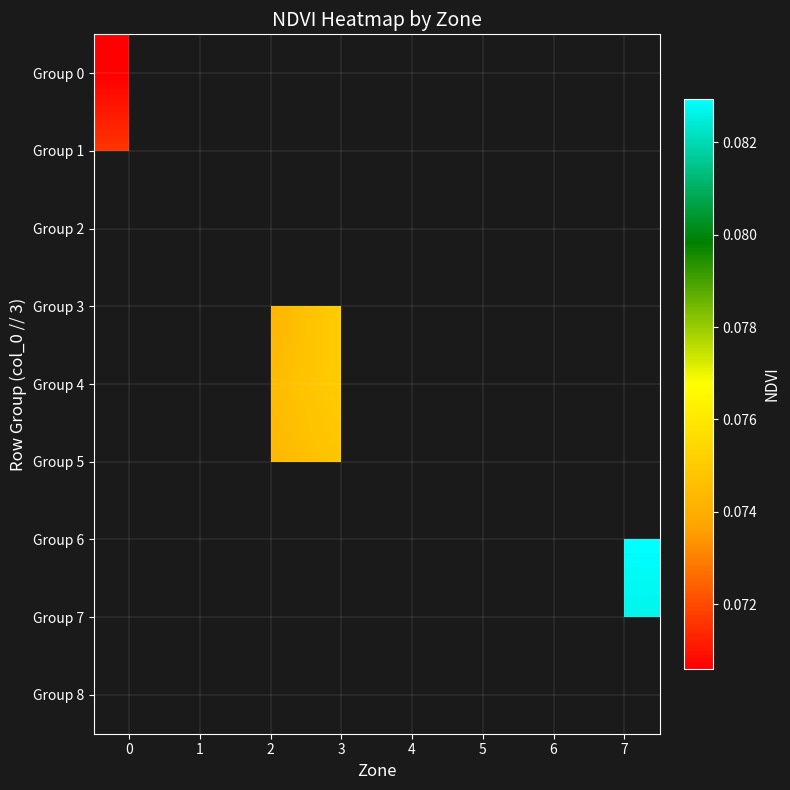

Rank the categories by row_2 value from lowest to highest.

0, 1, 2, 3, 4, 5, 6, 7